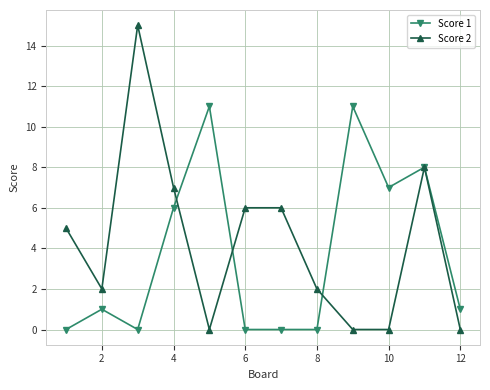

After their last crossing, which series has the higher values: Score 2 or Score 1?

Score 1